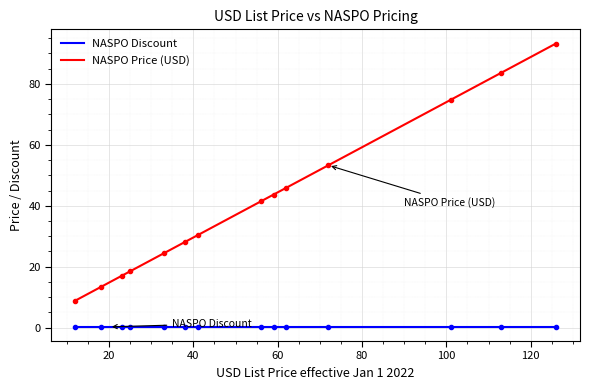

Reading right to left, transcribe all the data shown in this chart.

126=93.2	113=83.6	101=74.7	72=53.3	62=45.9	59=43.7	56=41.4	41=30.3	38=28.1	33=24.4	25=18.5	23=17.0	18=13.3	12=8.9